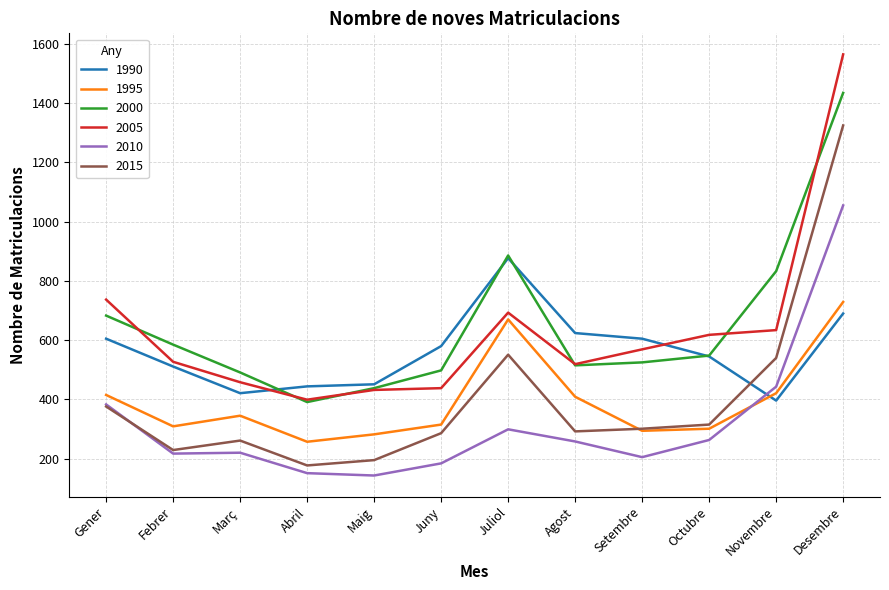

At which category does 1990 reach its first local valley?

Març